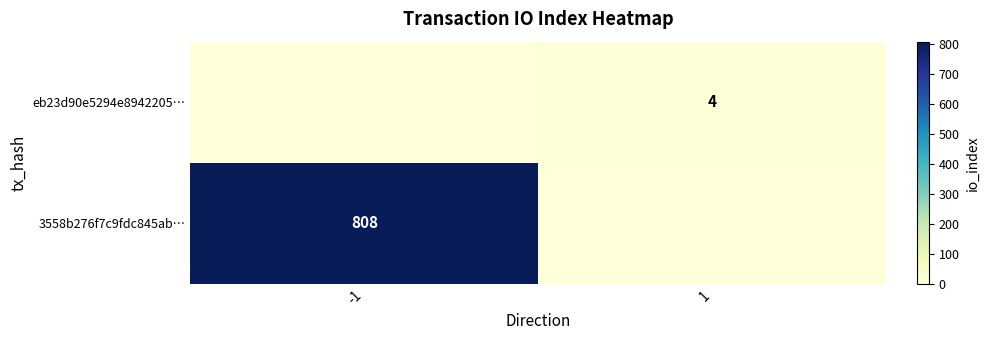

At which category is the sum across all series the highest?

-1